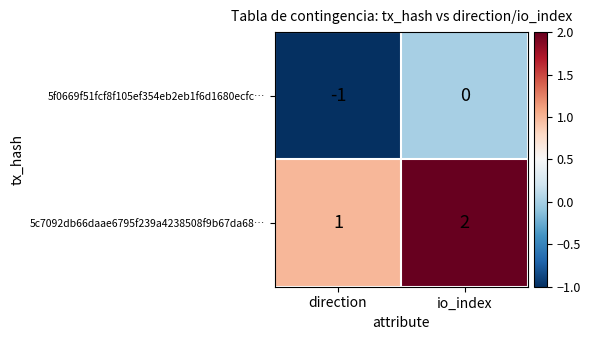

At which label does 5f0669f51fcf8f105ef354eb2eb1f6d1680ecfc… reach its peak?

io_index